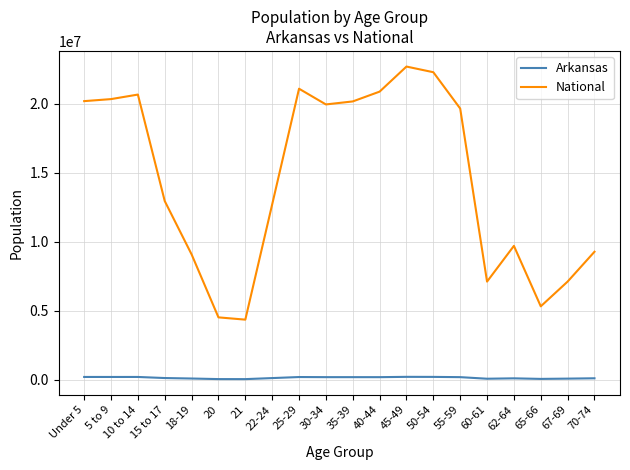

Rank the series by their maximum value, from highest to lowest.

National, Arkansas